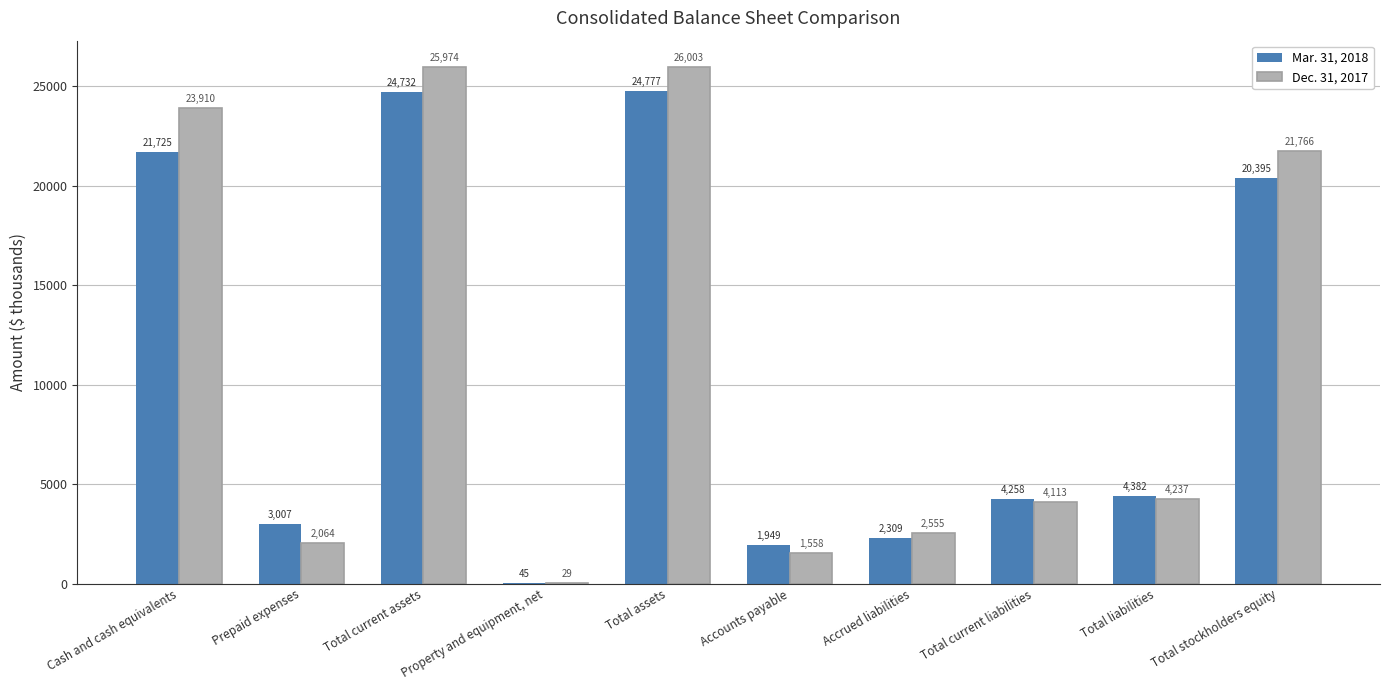

True or false: Dec. 31, 2017 has a value of 4113 at Total current liabilities.

True